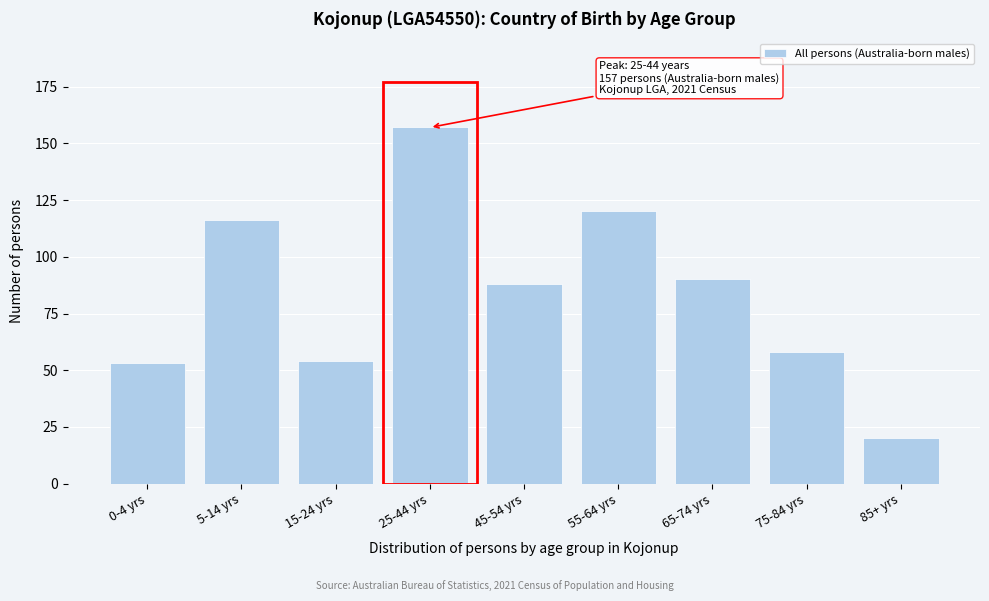

Reading left to right, transcribe all the data shown in this chart.

0-4 yrs=53	5-14 yrs=116	15-24 yrs=54	25-44 yrs=157	45-54 yrs=88	55-64 yrs=120	65-74 yrs=90	75-84 yrs=58	85+ yrs=20